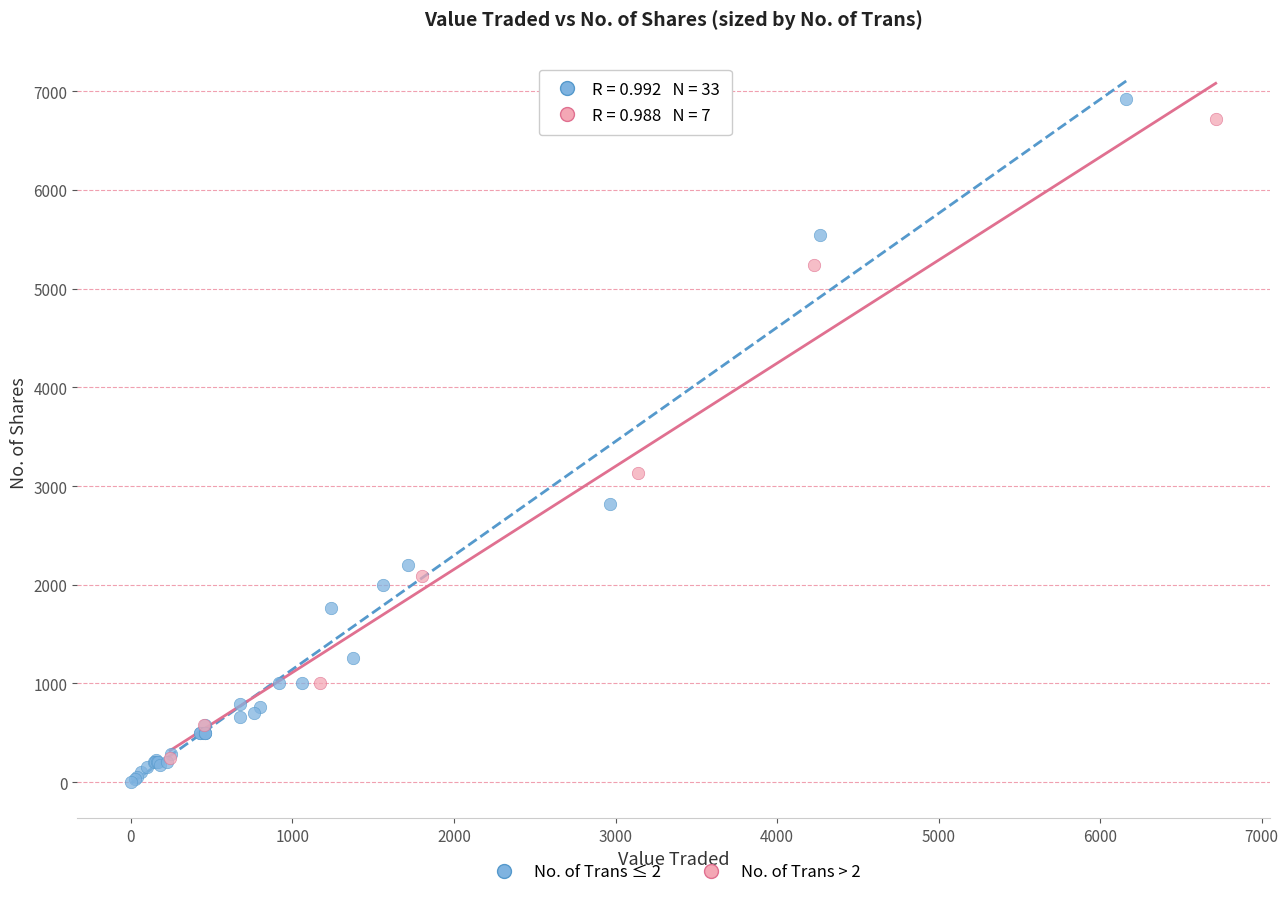

Which series has the largest Y range (max minus min)?

No. of Trans ≤ 2